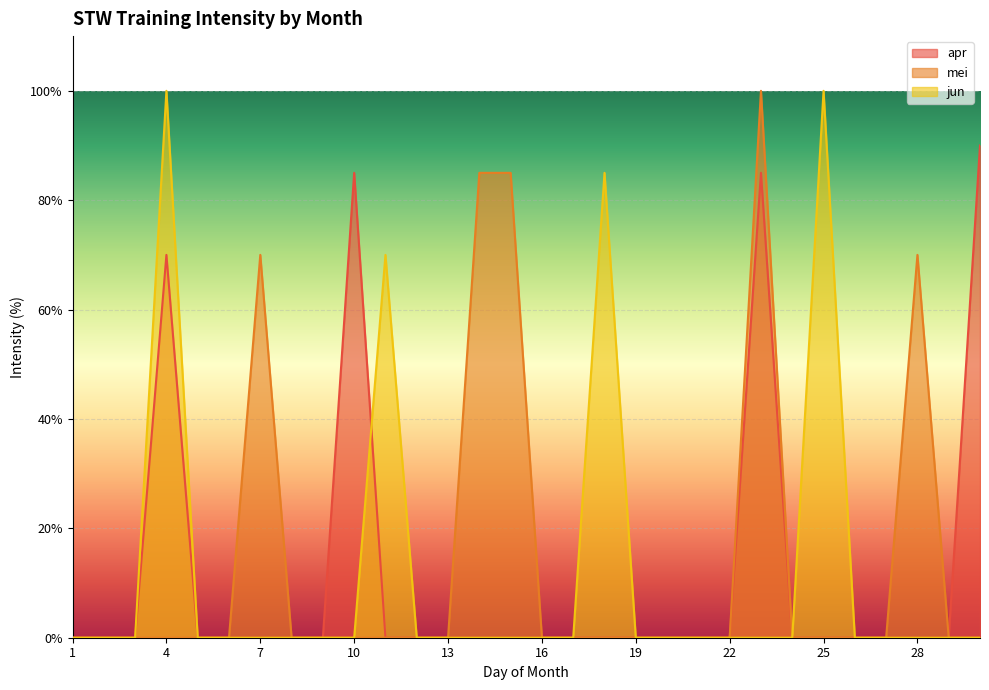

What is the average value of the mei series?

14